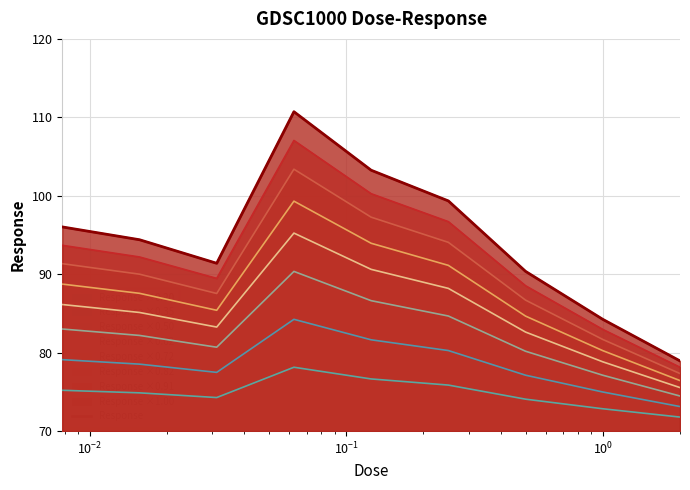

Is it true that the value at $\mathdefault{10^{-3}}$ is 41.6?

False